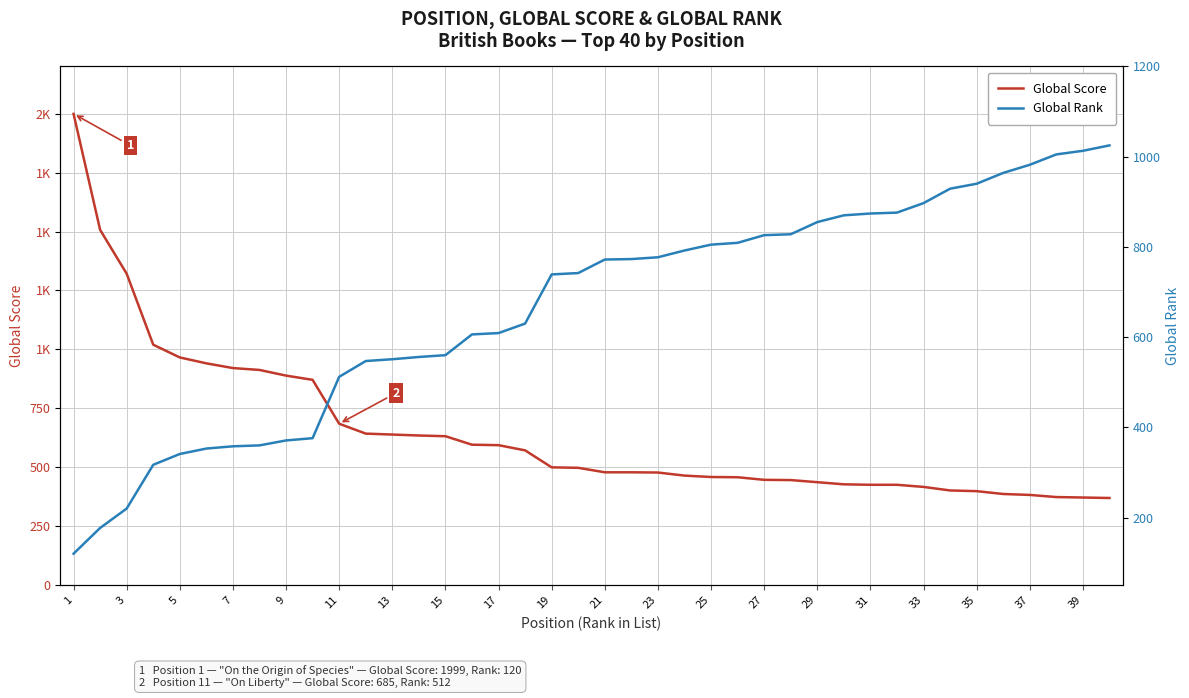

Where does the Global Score series first go above 498?

1